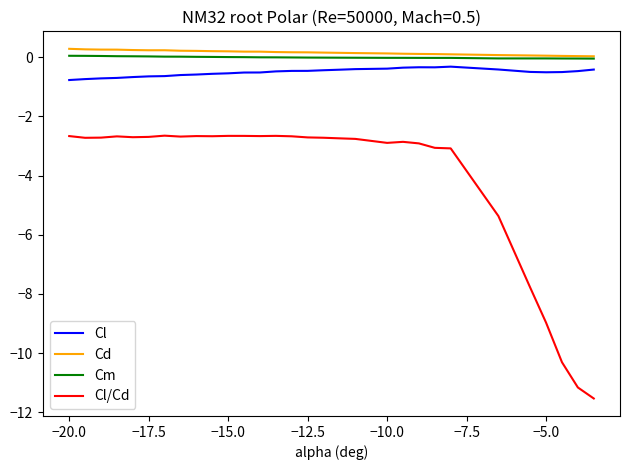

Which series has the largest range (max minus min)?

Cl/Cd